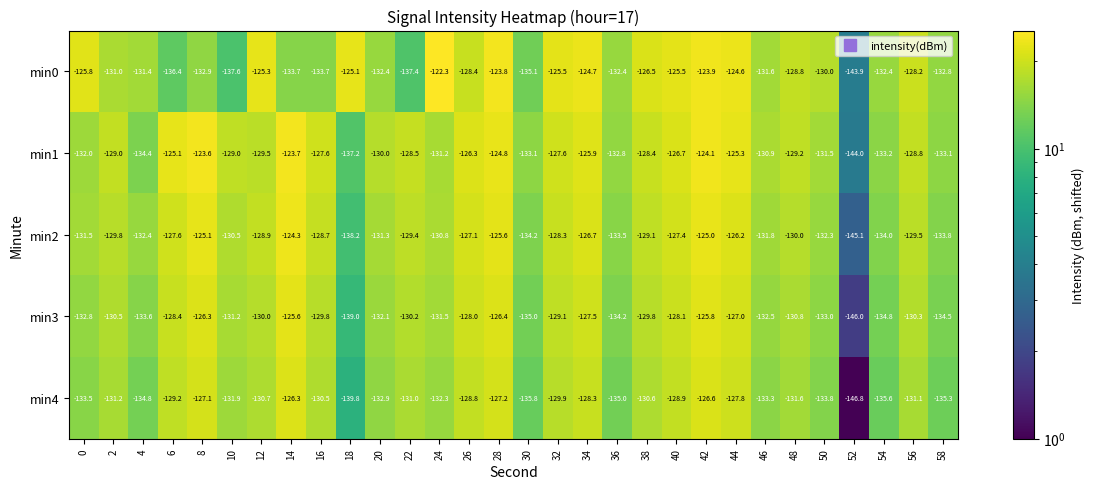

List the labels in order of min4 value, smallest first.

52, 18, 30, 54, 58, 36, 4, 50, 0, 46, 20, 24, 10, 48, 2, 56, 22, 12, 38, 16, 32, 6, 40, 26, 34, 44, 28, 8, 42, 14